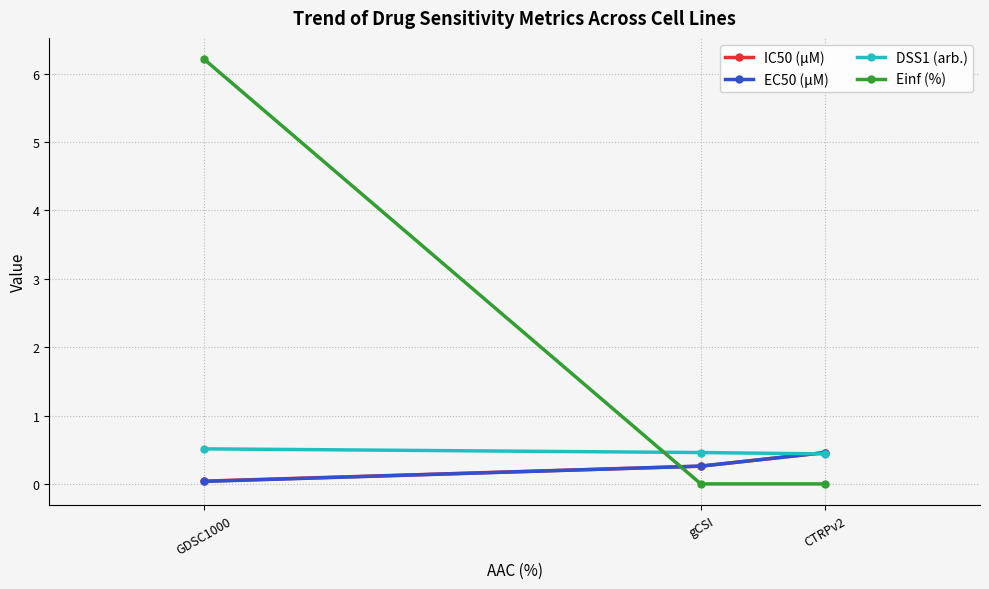

At how many categories does at least one series exceed 5?

1